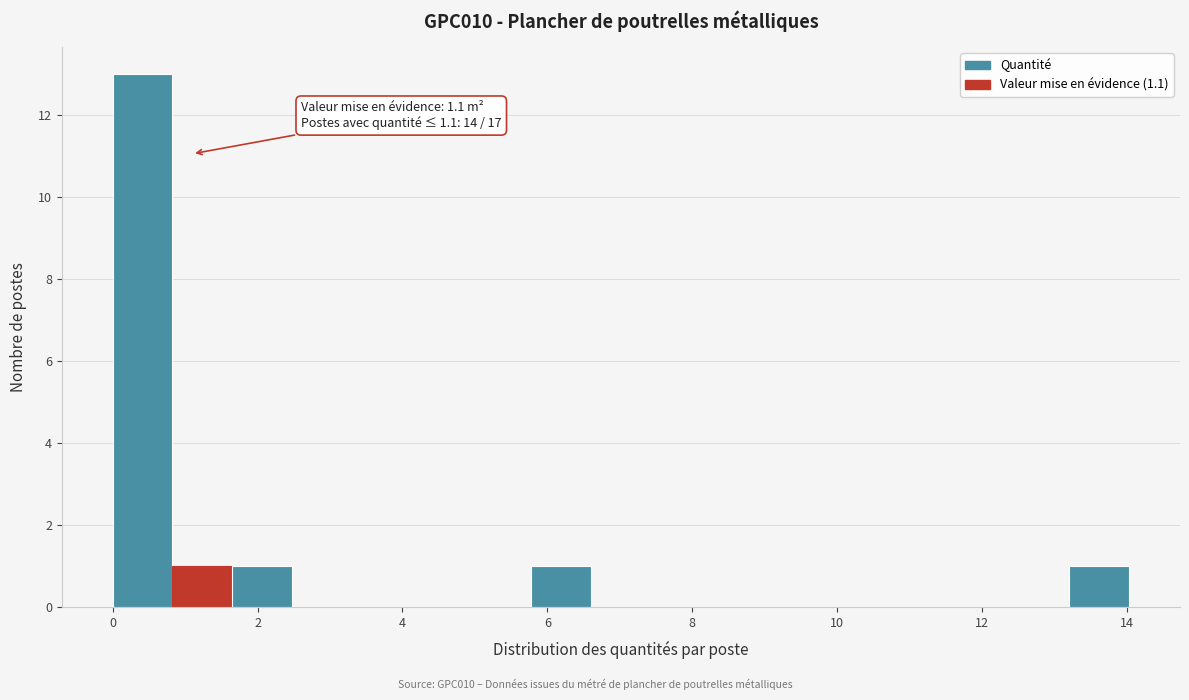

Over which range of the x-axis is the bar tallest?

0.0 to 0.8